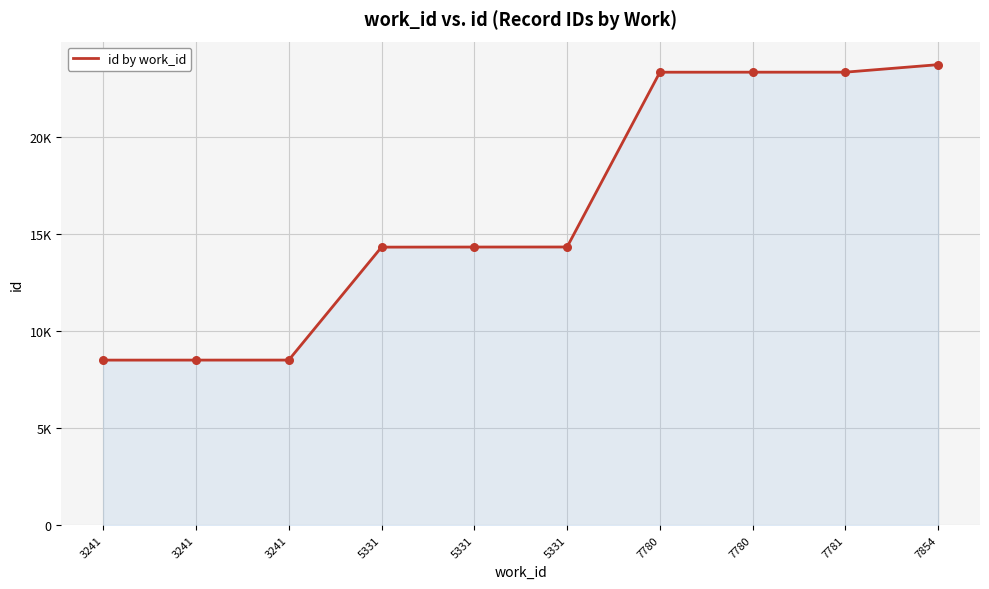

Between 3241 and 5331, which is larger?

5331